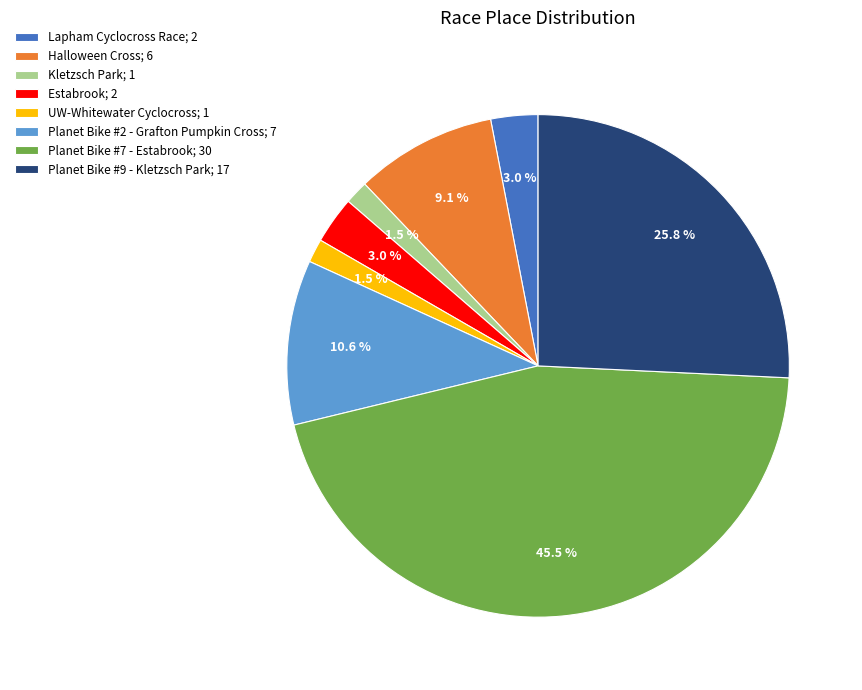

Is Planet Bike #7 - Estabrook; 30 the majority of the pie?

No